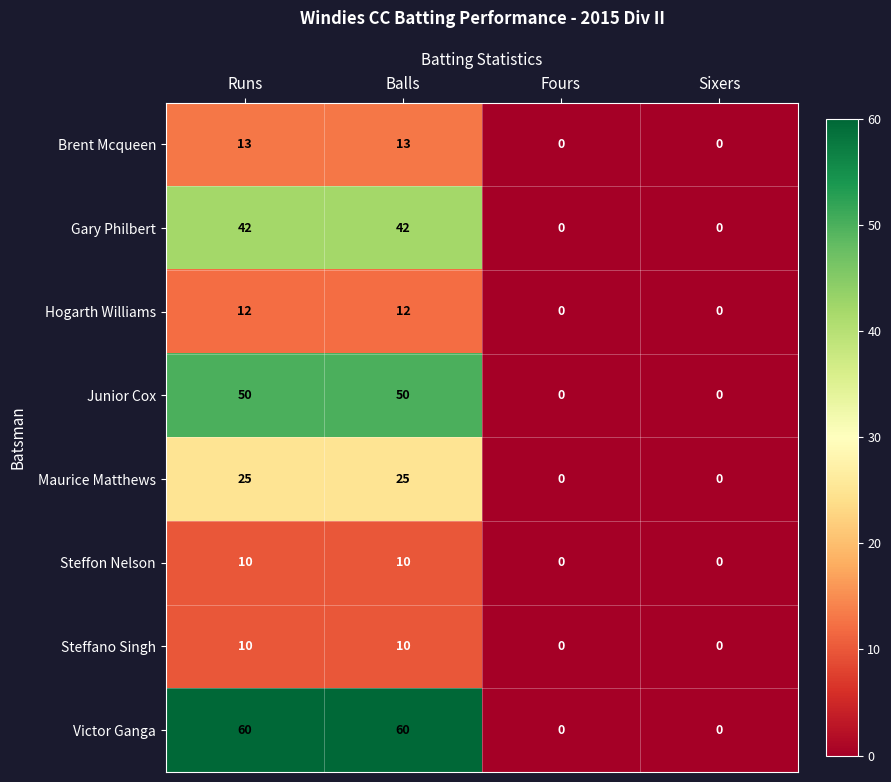

What is the maximum value shown in the chart?

60